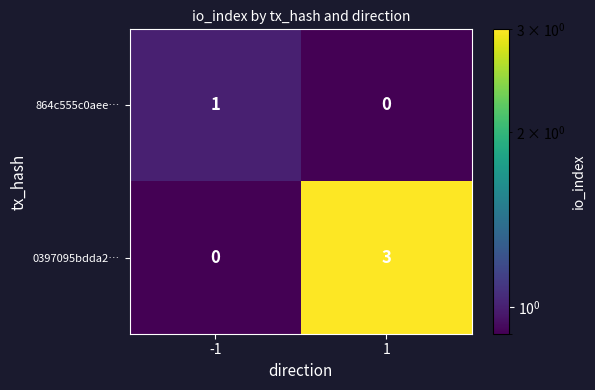

Rank the series at 1 from highest to lowest value.

0397095bdda2…, 864c555c0aee…